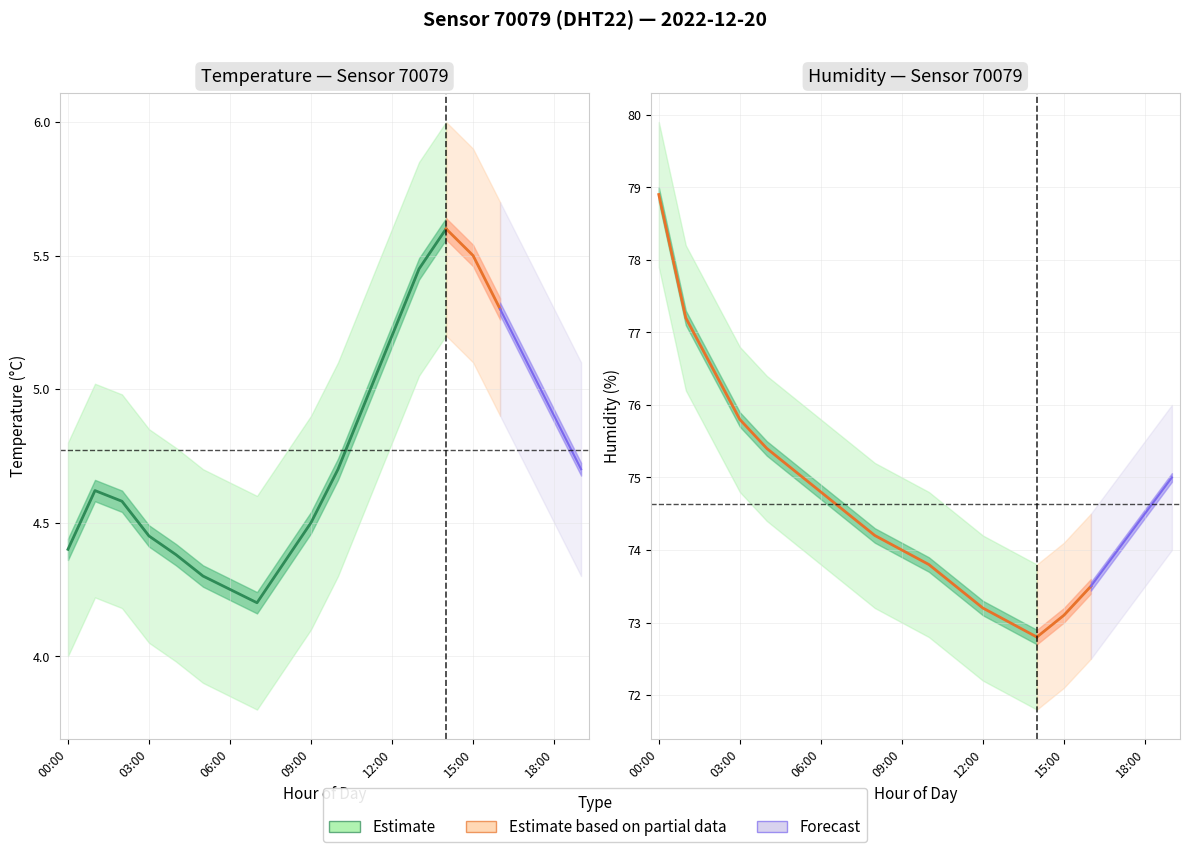

What is the average value of the temperature_lower series?

4.4